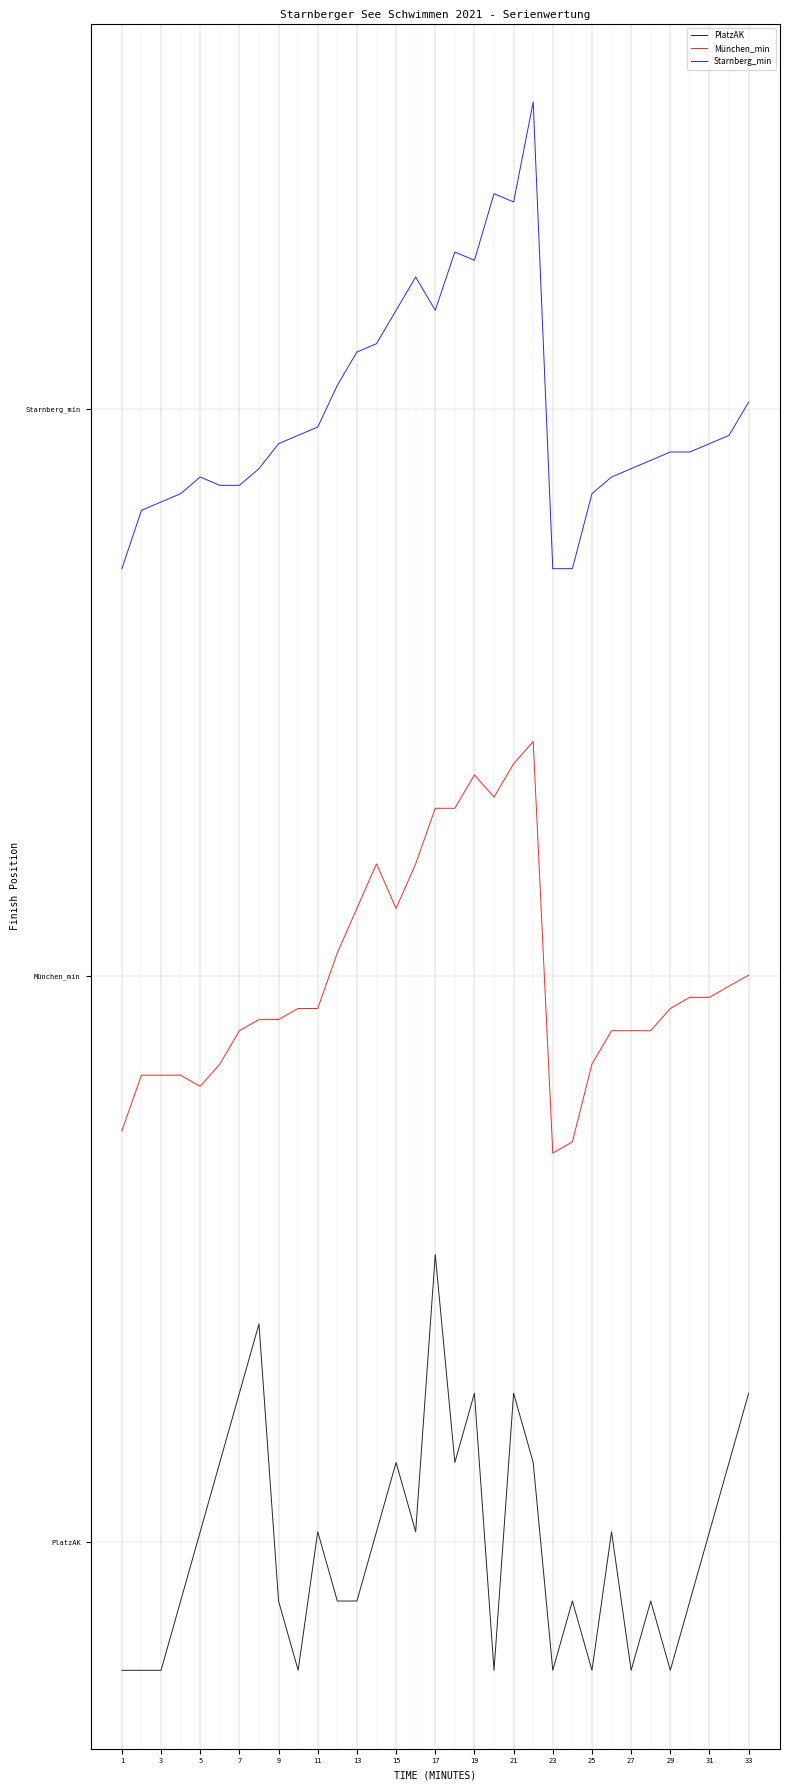

What are all the series names shown in the legend?

PlatzAK, München_min, Starnberg_min